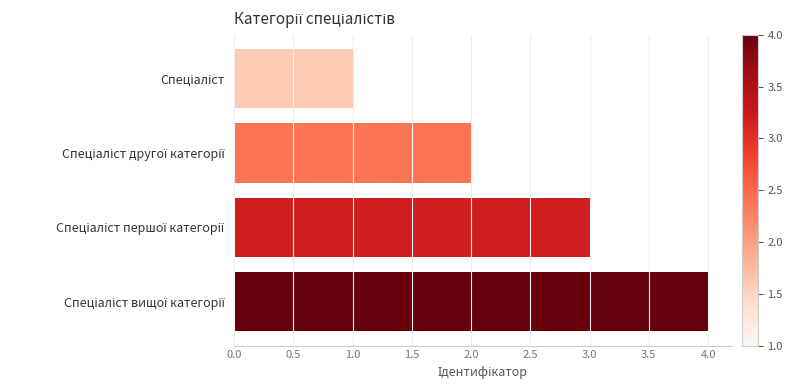

What is the greatest value displayed?

4